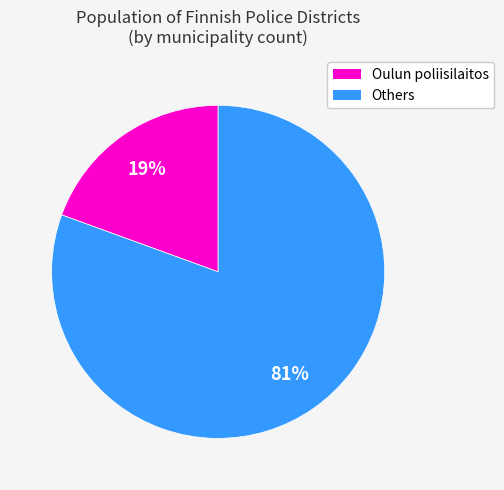

Between Oulun poliisilaitos and Others, which is larger?

Others